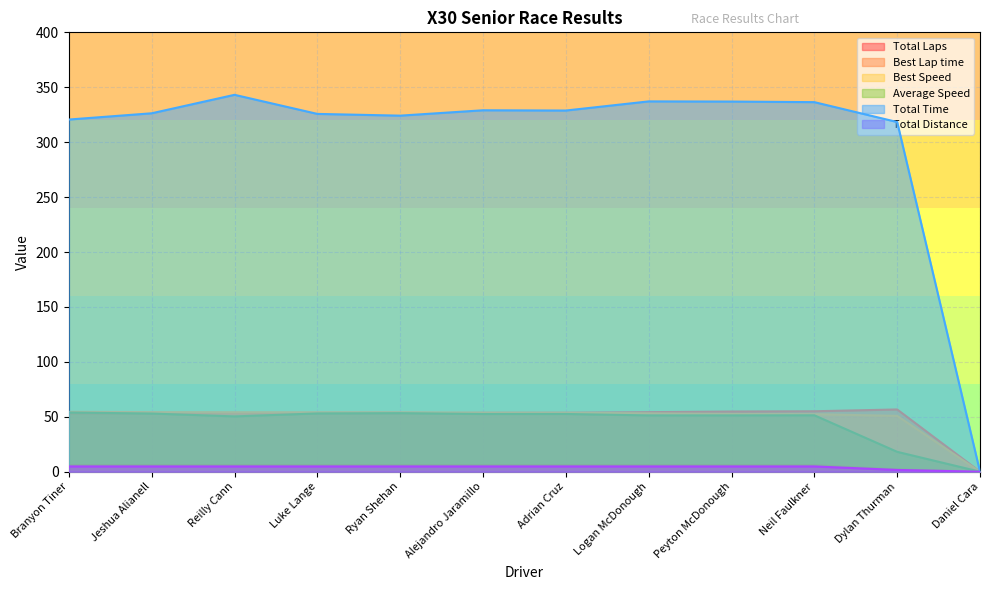

Reading left to right, extract all data points from this chart.

Total Laps: Branyon Tiner=6.0	Jeshua Alianell=6.0	Reilly Cann=6.0	Luke Lange=6.0	Ryan Shehan=6.0	Alejandro Jaramillo=6.0	Adrian Cruz=6.0	Logan McDonough=6.0	Peyton McDonough=6.0	Neil Faulkner=6.0	Dylan Thurman=2.0	Daniel Cara=0.0
Best Lap time: Branyon Tiner=52.8	Jeshua Alianell=53.1	Reilly Cann=53.2	Luke Lange=53.2	Ryan Shehan=53.2	Alejandro Jaramillo=53.6	Adrian Cruz=53.6	Logan McDonough=54.2	Peyton McDonough=54.8	Neil Faulkner=55.0	Dylan Thurman=56.7	Daniel Cara=0.0
Best Speed: Branyon Tiner=54.5	Jeshua Alianell=54.2	Reilly Cann=54.1	Luke Lange=54.1	Ryan Shehan=54.1	Alejandro Jaramillo=53.8	Adrian Cruz=53.7	Logan McDonough=53.1	Peyton McDonough=52.6	Neil Faulkner=52.3	Dylan Thurman=50.8	Daniel Cara=0.0
Average Speed: Branyon Tiner=53.9	Jeshua Alianell=53.0	Reilly Cann=50.4	Luke Lange=53.0	Ryan Shehan=53.3	Alejandro Jaramillo=52.5	Adrian Cruz=52.6	Logan McDonough=51.3	Peyton McDonough=51.3	Neil Faulkner=51.4	Dylan Thurman=18.1	Daniel Cara=0.0
Total Time: Branyon Tiner=320.6	Jeshua Alianell=326.3	Reilly Cann=343.1	Luke Lange=325.7	Ryan Shehan=324.2	Alejandro Jaramillo=329.0	Adrian Cruz=328.8	Logan McDonough=337.1	Peyton McDonough=337.0	Neil Faulkner=336.4	Dylan Thurman=318.3	Daniel Cara=0.0
Total Distance: Branyon Tiner=4.8	Jeshua Alianell=4.8	Reilly Cann=4.8	Luke Lange=4.8	Ryan Shehan=4.8	Alejandro Jaramillo=4.8	Adrian Cruz=4.8	Logan McDonough=4.8	Peyton McDonough=4.8	Neil Faulkner=4.8	Dylan Thurman=1.6	Daniel Cara=0.0